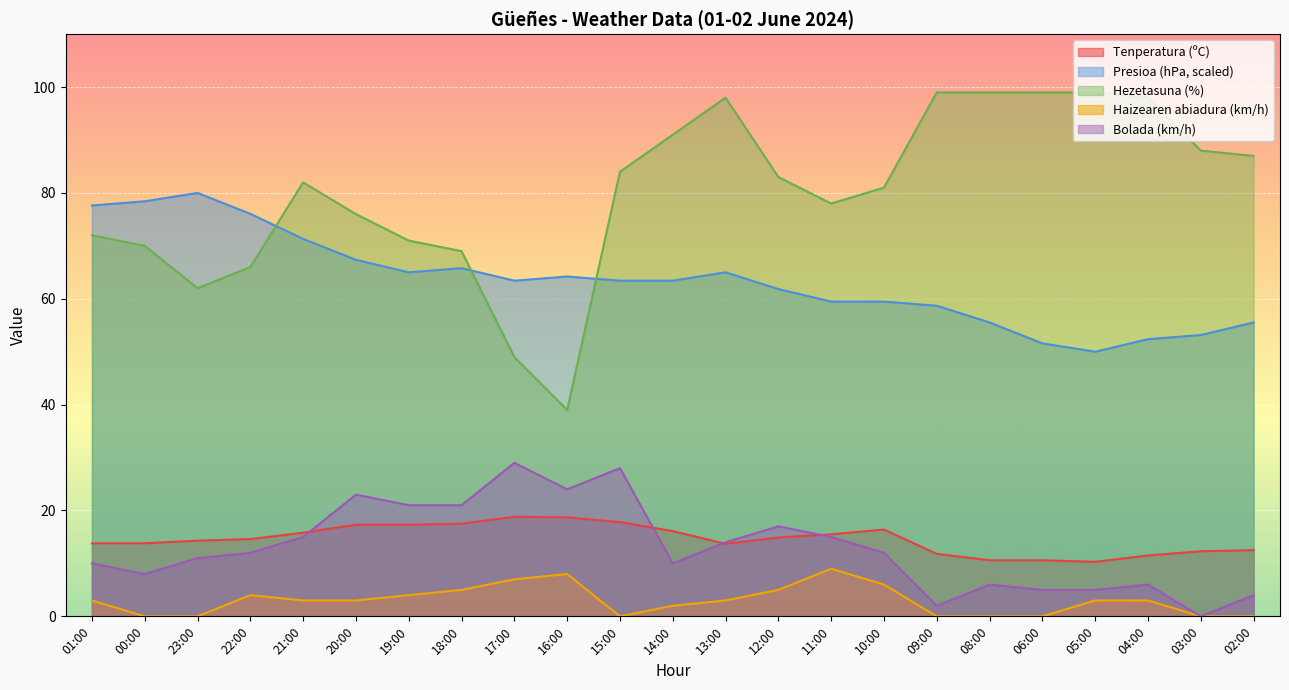

What is the approximate value of Bolada (km/h) at 14:00?

10.0